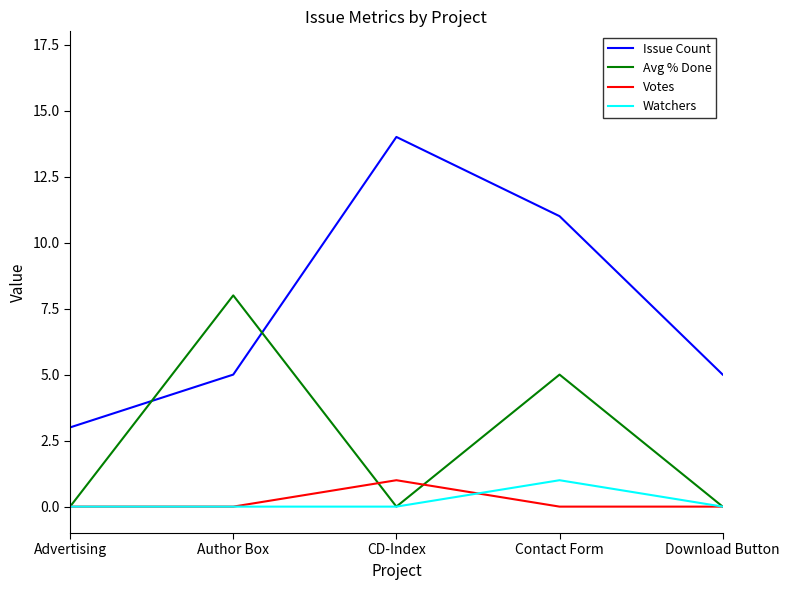

Which label corresponds to the largest value in the chart?

CD-Index